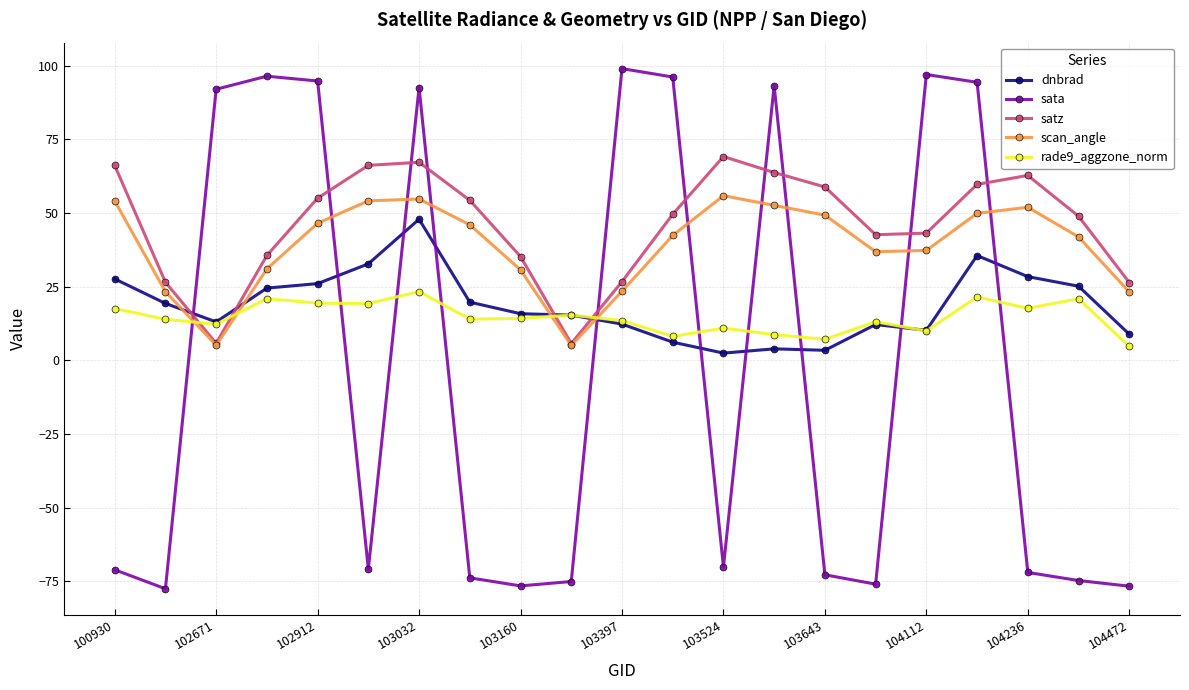

How many lines are shown in the chart?

5